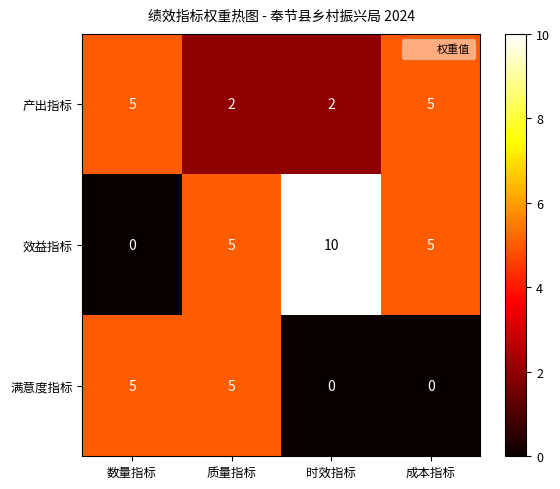

Reading right to left, list all the values displayed in this chart.

产出指标: 5	2	2	5
效益指标: 5	10	5	0
满意度指标: 0	0	5	5